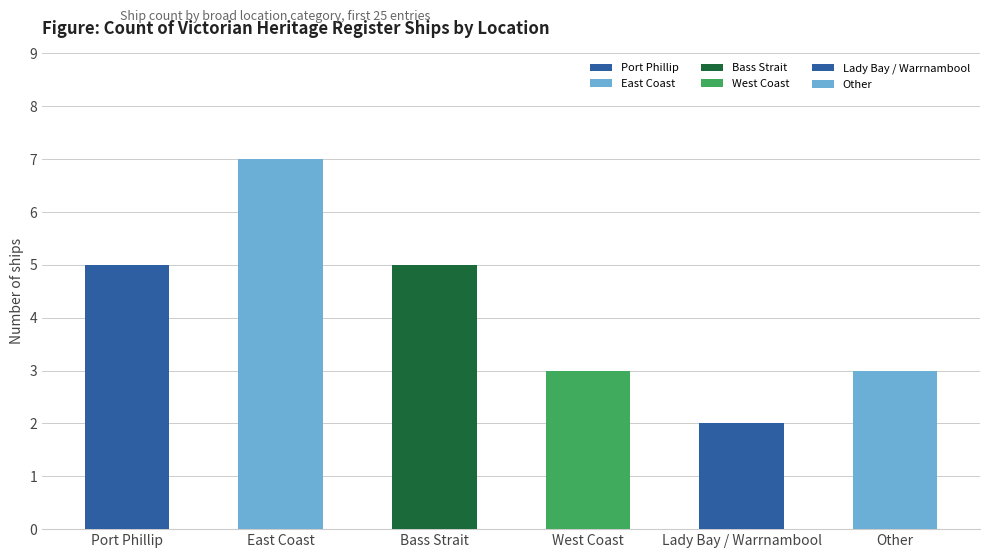

List the labels in order of value, smallest first.

Lady Bay / Warrnambool, West Coast, Other, Port Phillip, Bass Strait, East Coast